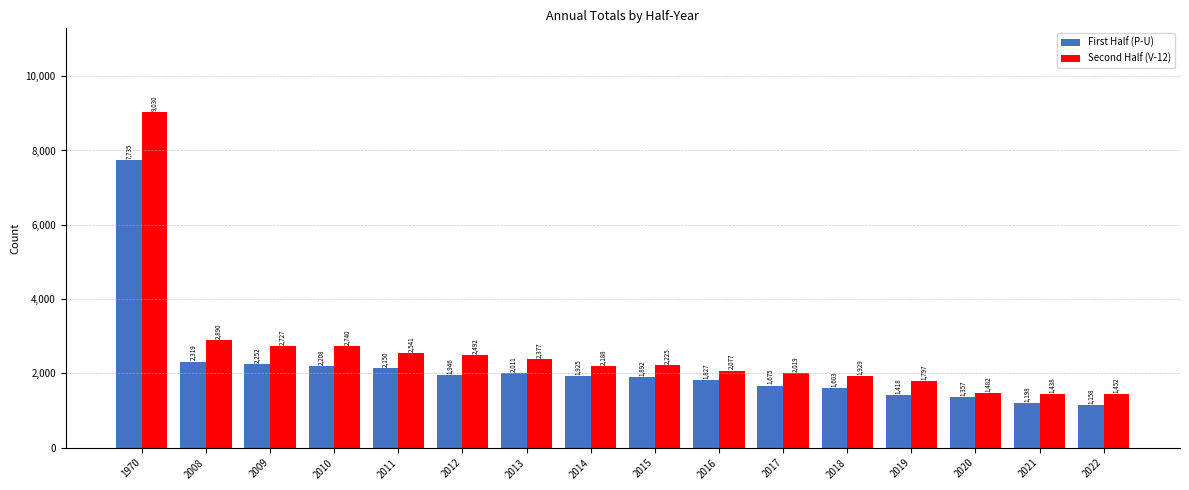

Reading right to left, what are all the values shown in this chart?

First Half (P-U): 2022=1158	2021=1198	2020=1357	2019=1418	2018=1603	2017=1675	2016=1827	2015=1892	2014=1925	2013=2011	2012=1946	2011=2150	2010=2208	2009=2252	2008=2319	1970=7735
Second Half (V-12): 2022=1452	2021=1438	2020=1482	2019=1797	2018=1929	2017=2019	2016=2077	2015=2225	2014=2188	2013=2377	2012=2492	2011=2541	2010=2740	2009=2727	2008=2890	1970=9030